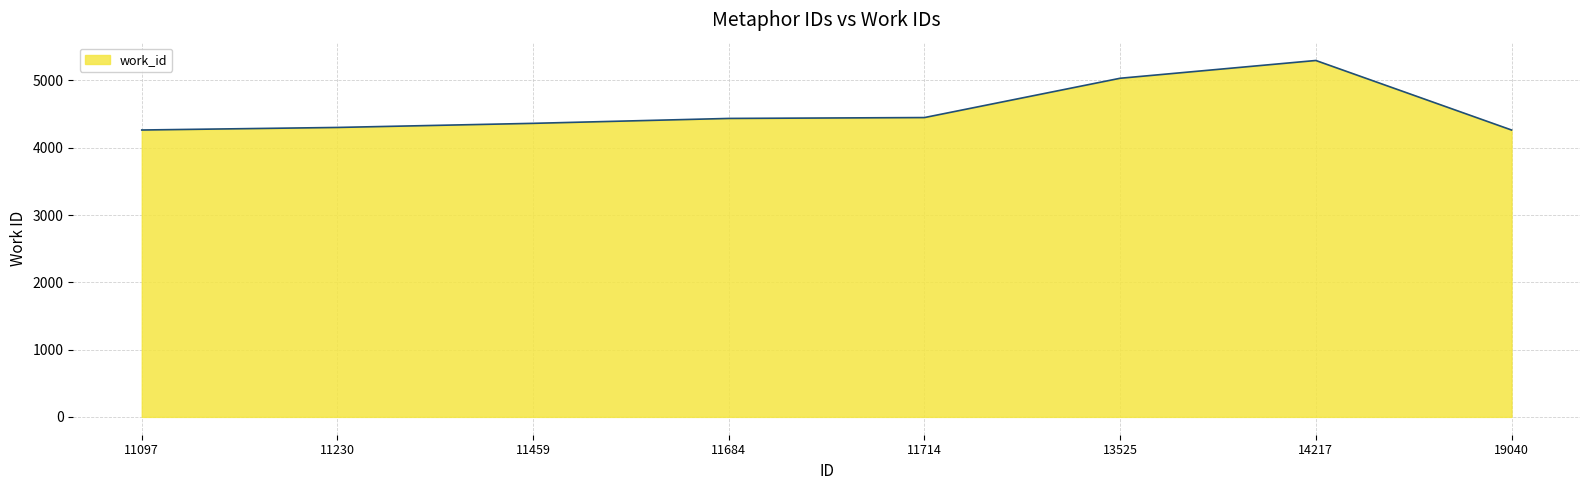

At which category does the chart reach its peak across all series?

14217